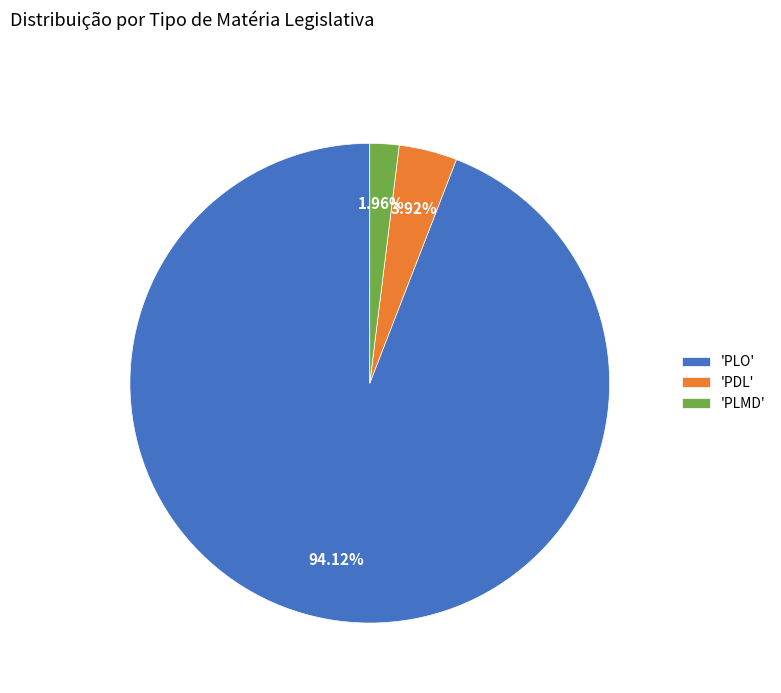

Which has a higher value, 'PDL' or 'PLMD'?

'PDL'